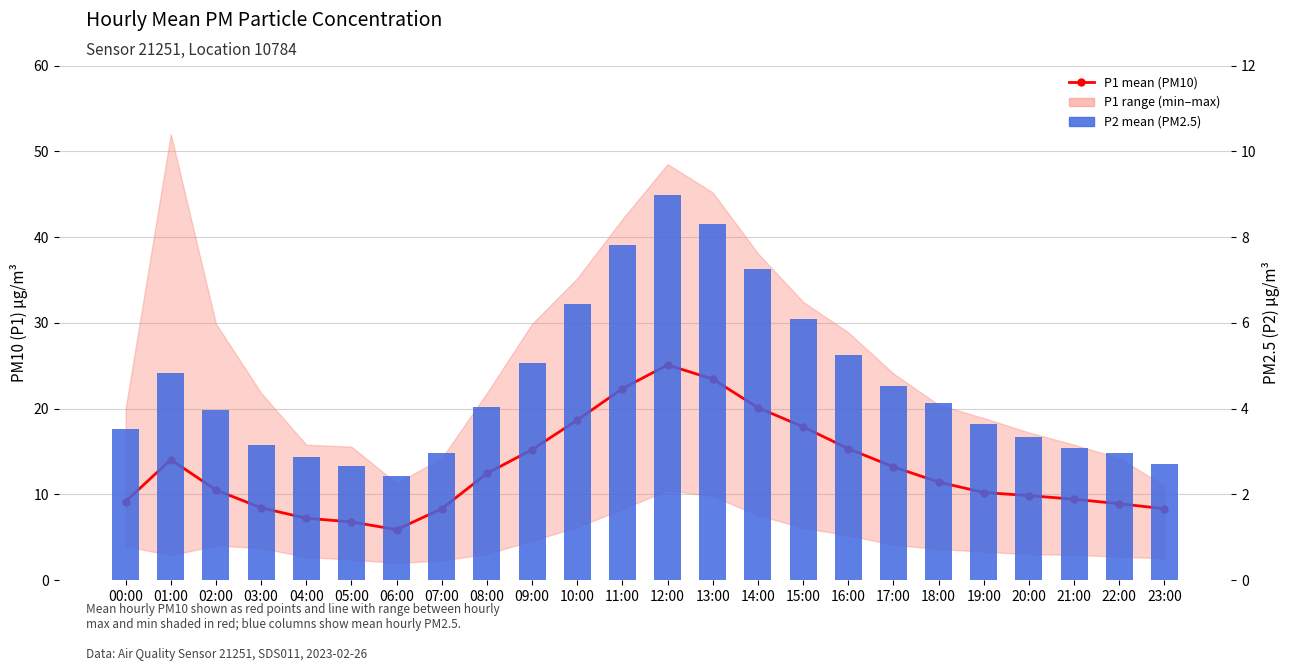

What value does the P2 (PM2.5) series have at 14:00?

7.2